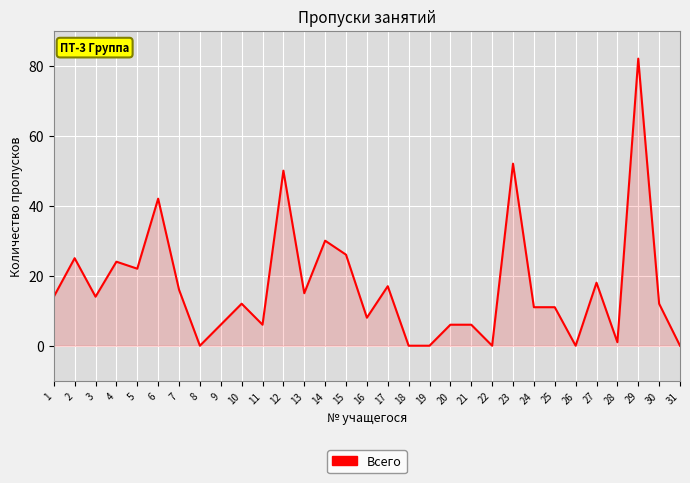

Between 3 and 4, which is larger?

4